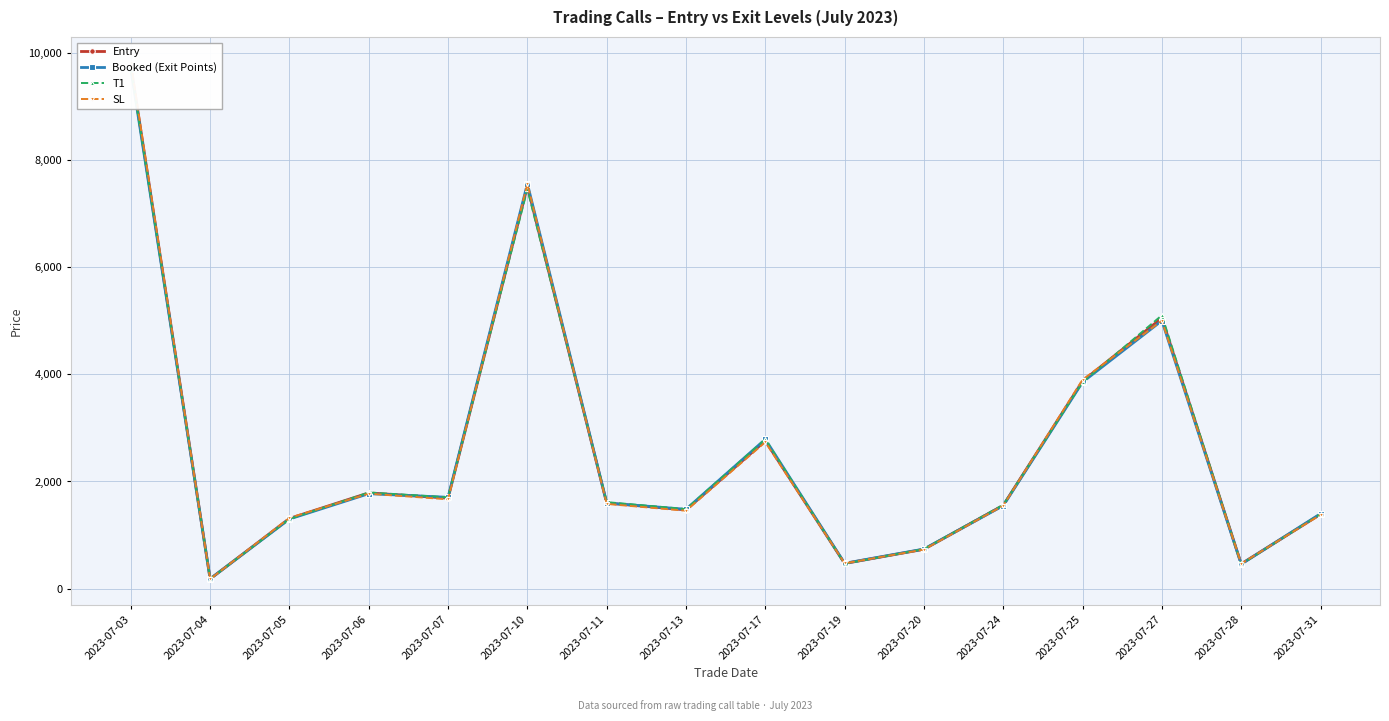

True or false: SL and Booked (Exit Points) cross at least once.

True